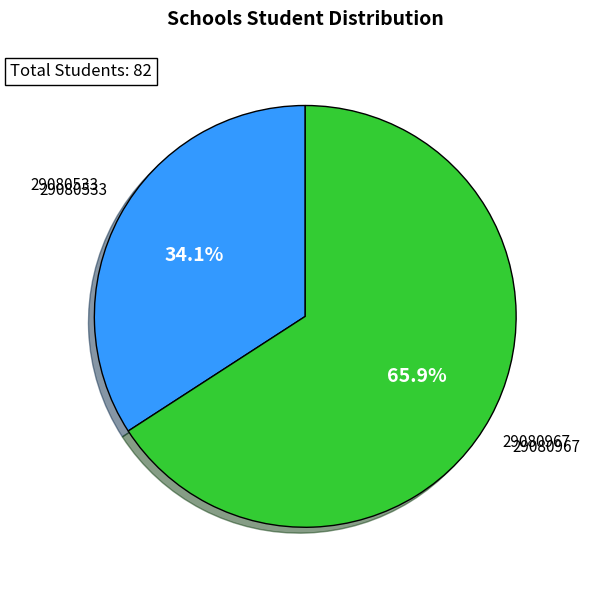

Is there any slice that represents more than half of the pie?

Yes